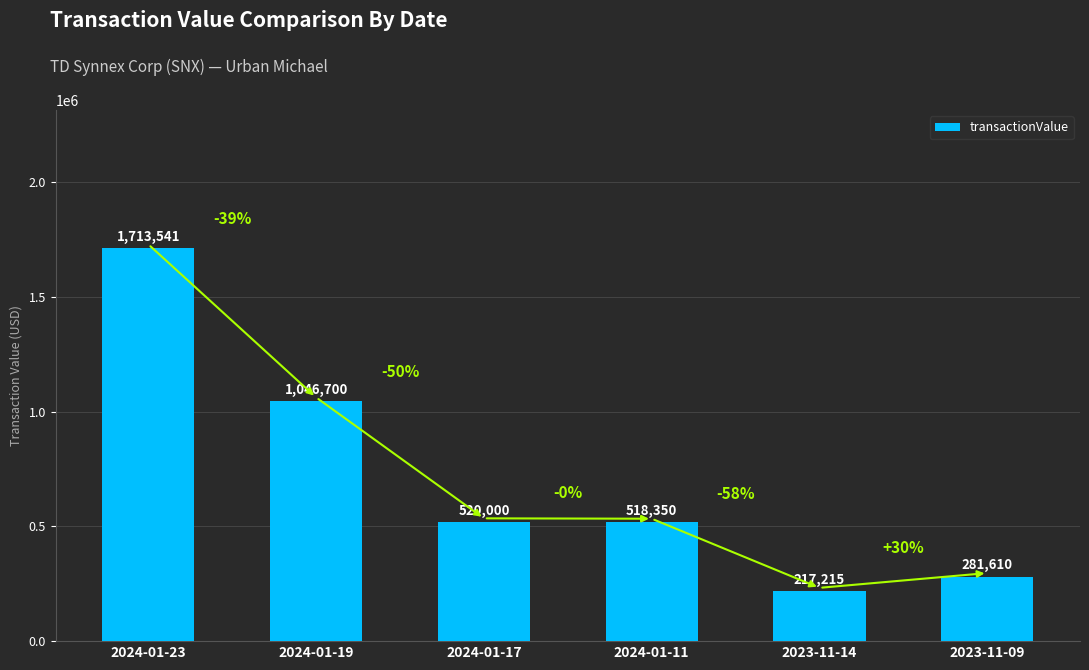

What is the change in value from 2024-01-19 to 2023-11-14?

-829485